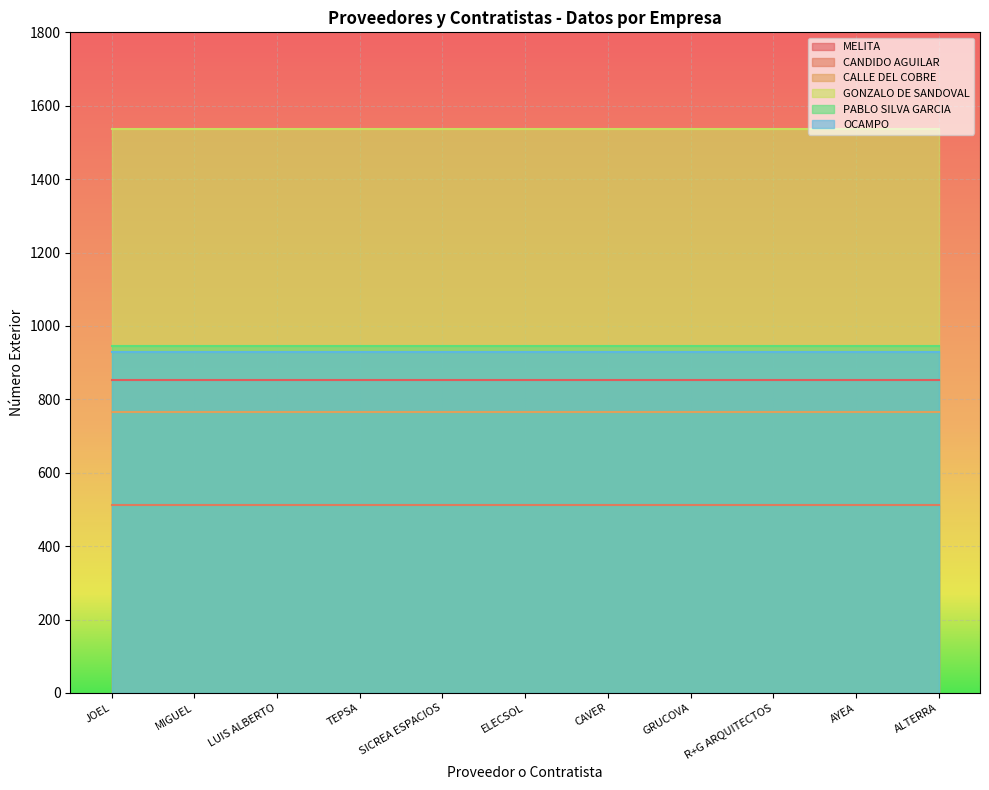

True or false: MELITA and CANDIDO AGUILAR intersect in this chart.

False